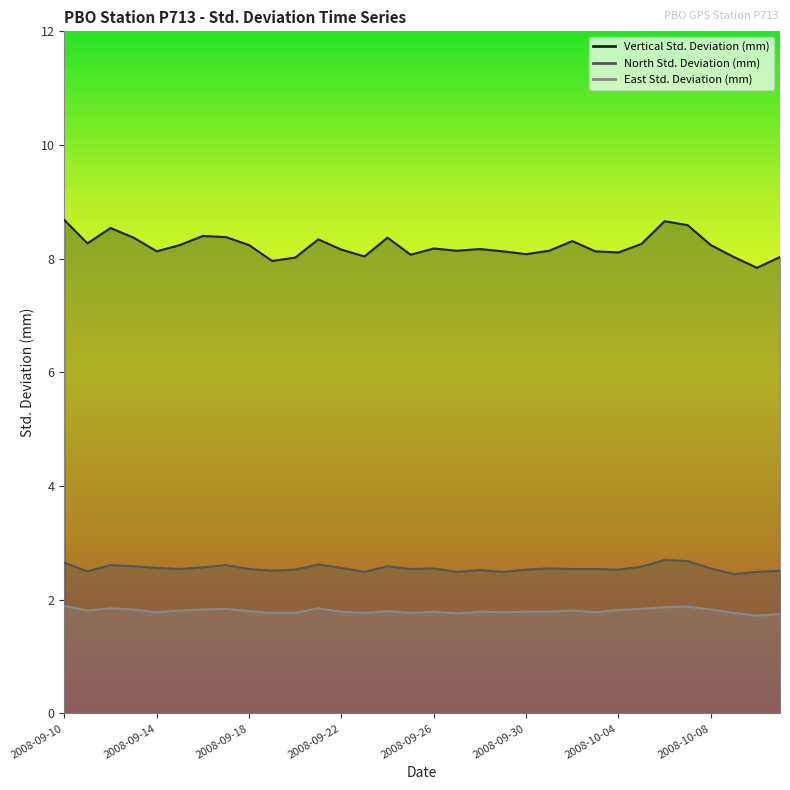

How many lines are shown in the chart?

3